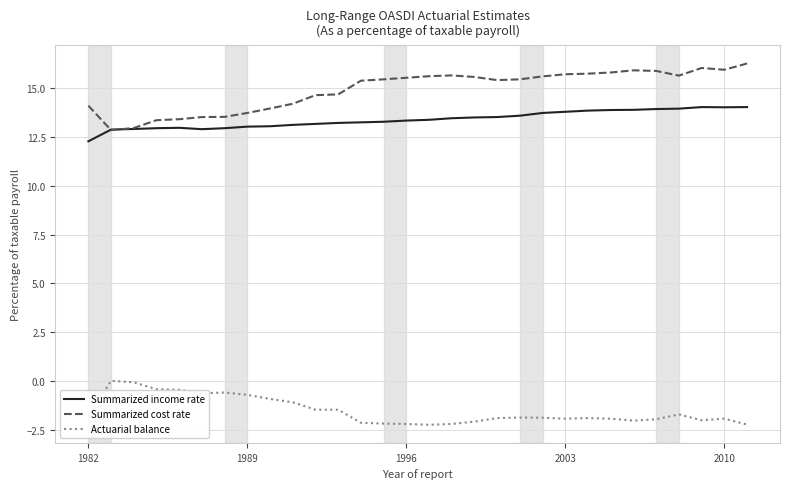

Which series has the largest total across all categories?

Summarized cost rate